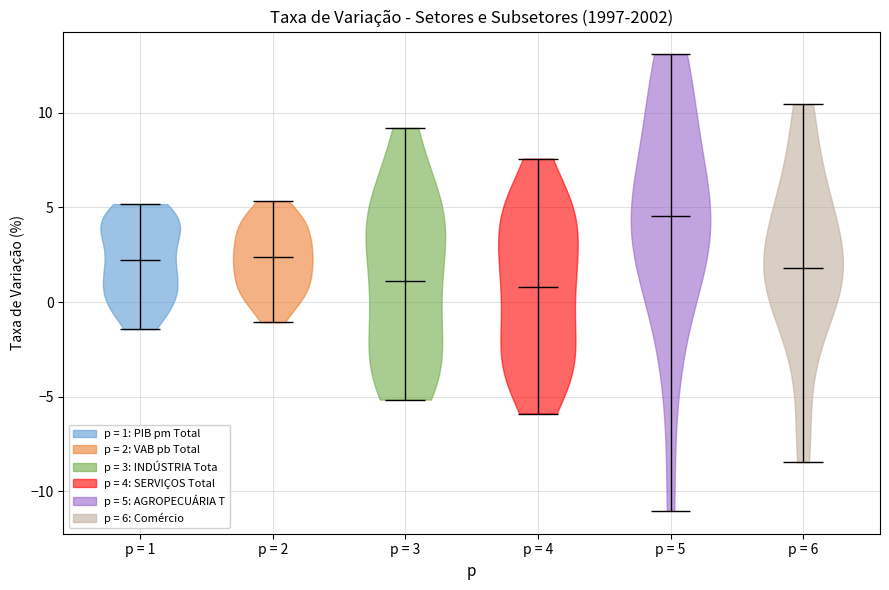

What is the lowest point the violin for p = 5 reaches on the y-axis? The values are not printed on the chart, so give them approximately, as read against the axis.

-11.0